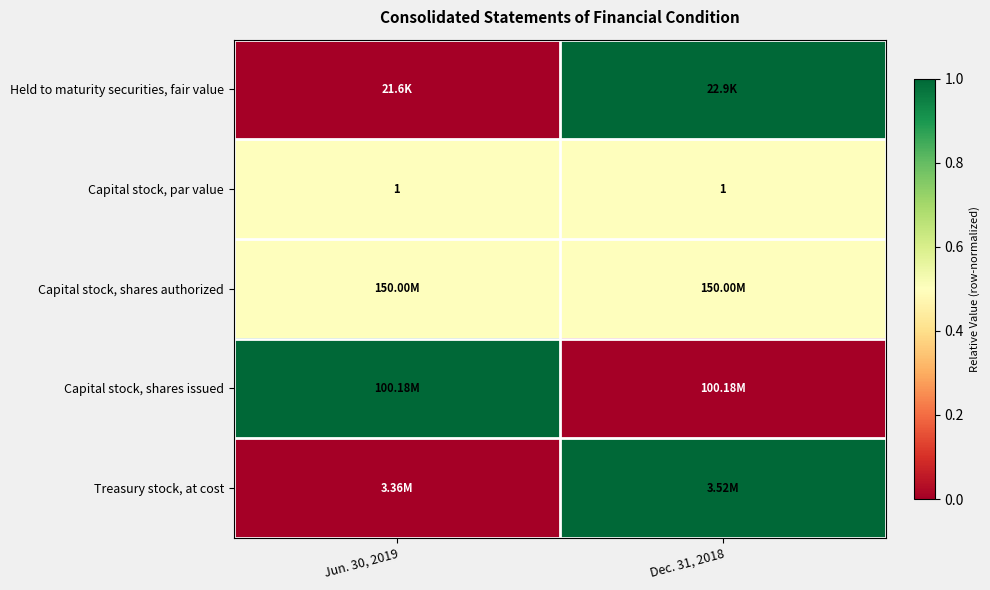

What is the average value of the Capital stock, par value series?

1.0